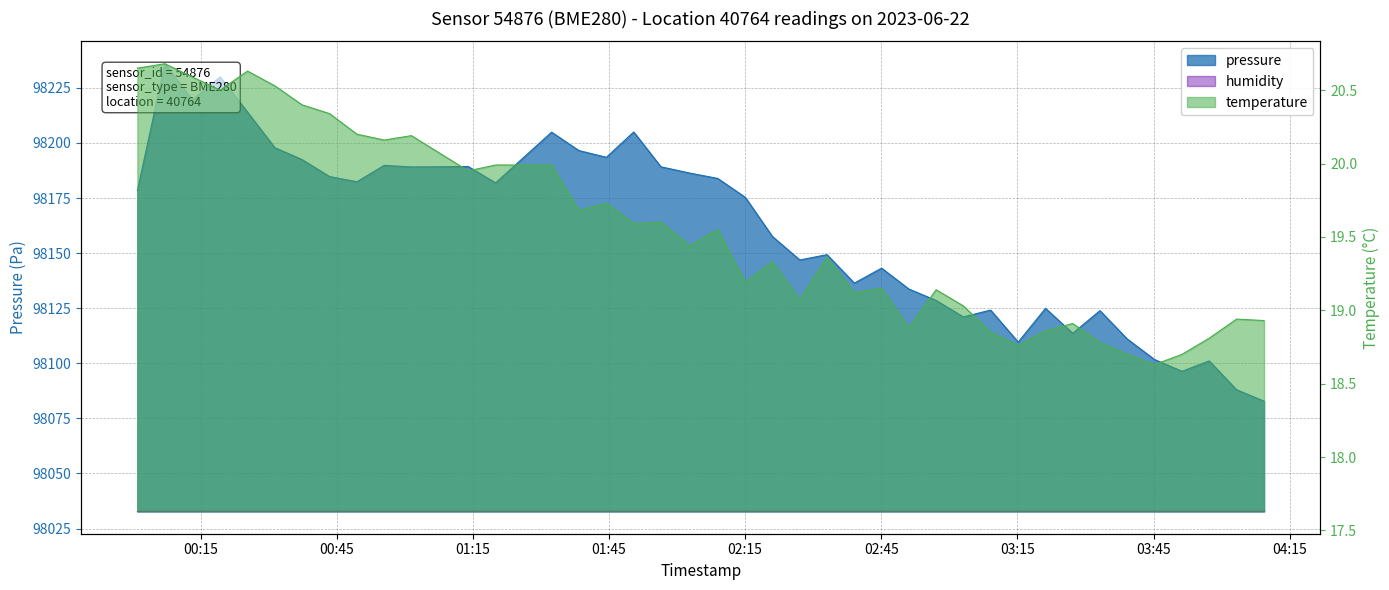

What is the maximum value shown in the chart?

98236.0